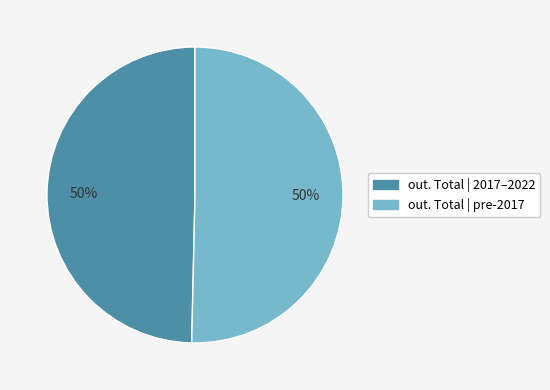

How many slices are in this pie chart?

2